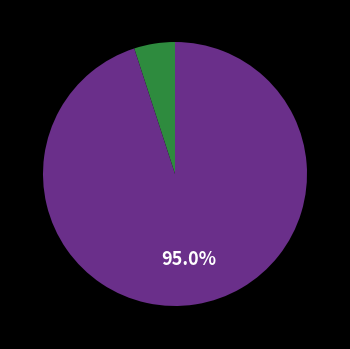

Is there a majority slice in this chart?

Yes